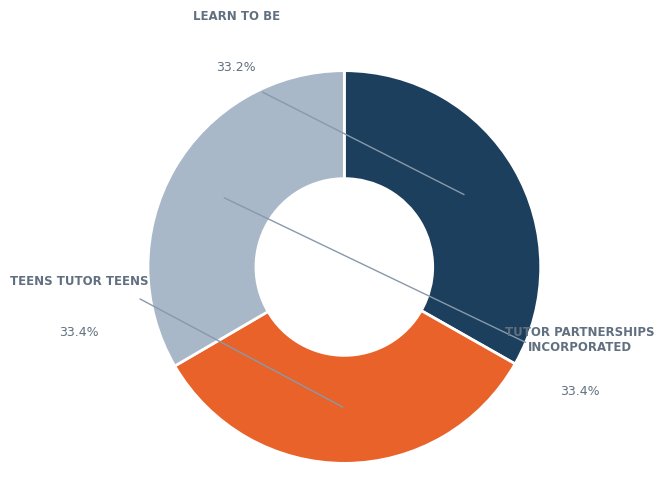

Which slice is the largest?

Tutor Partnerships Incorporated